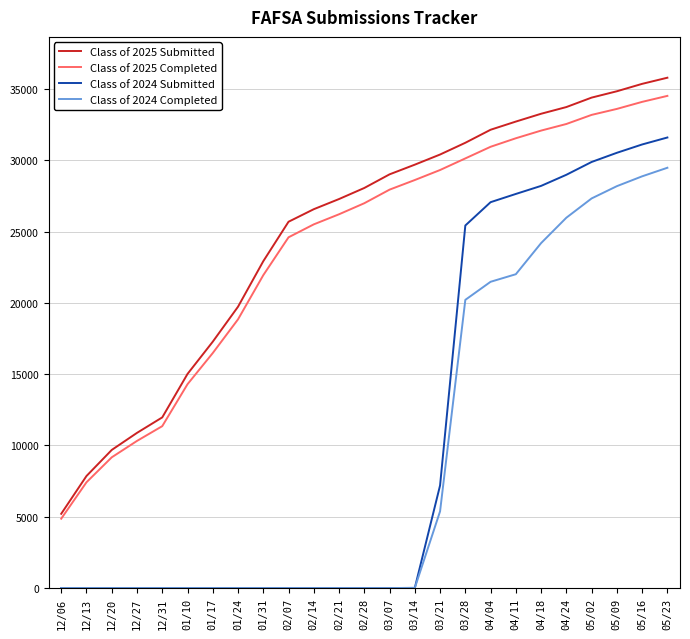

True or false: Class of 2025 Completed and Class of 2025 Submitted intersect in this chart.

False